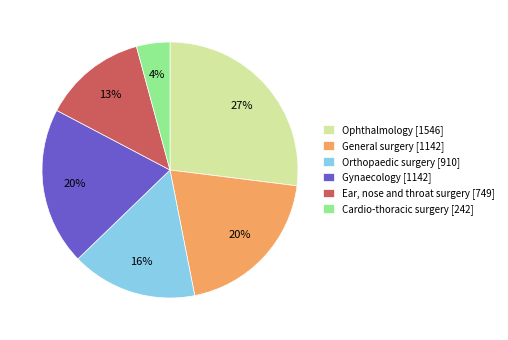

True or false: Gynaecology accounts for 13% of the total.

False